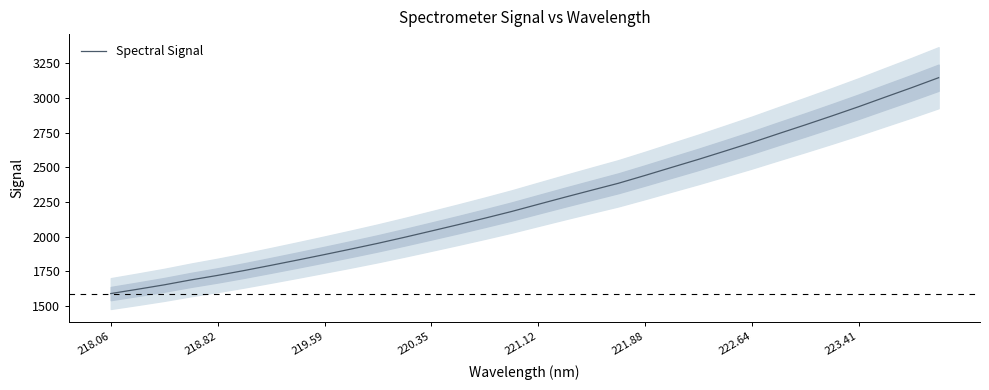

Is it true that Spectral Signal equals 1587.9 at 218.06?

True